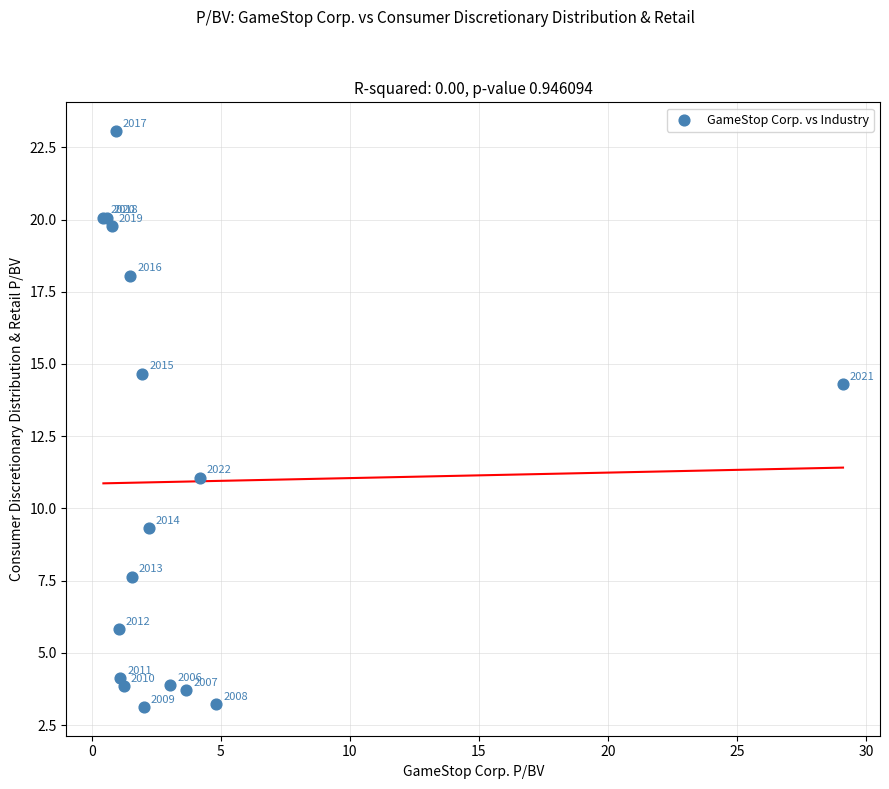

What Y value in the scatter plot is closest to 13?

14.3